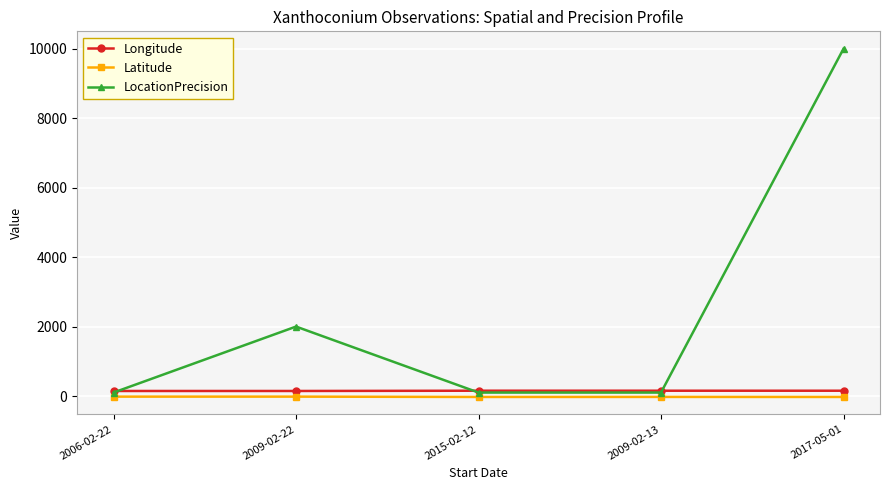

What is the maximum value shown in the chart?

10000.0